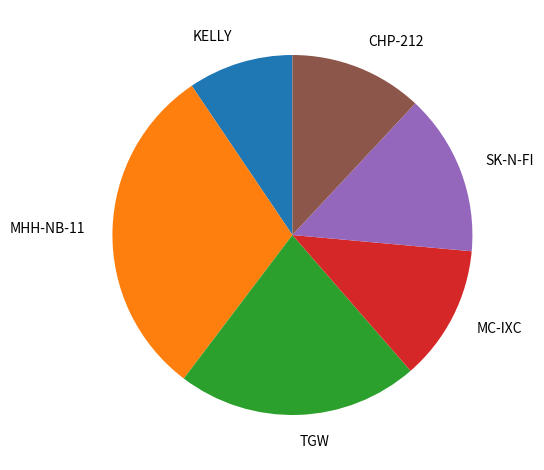

Between KELLY and SK-N-FI, which is larger?

SK-N-FI